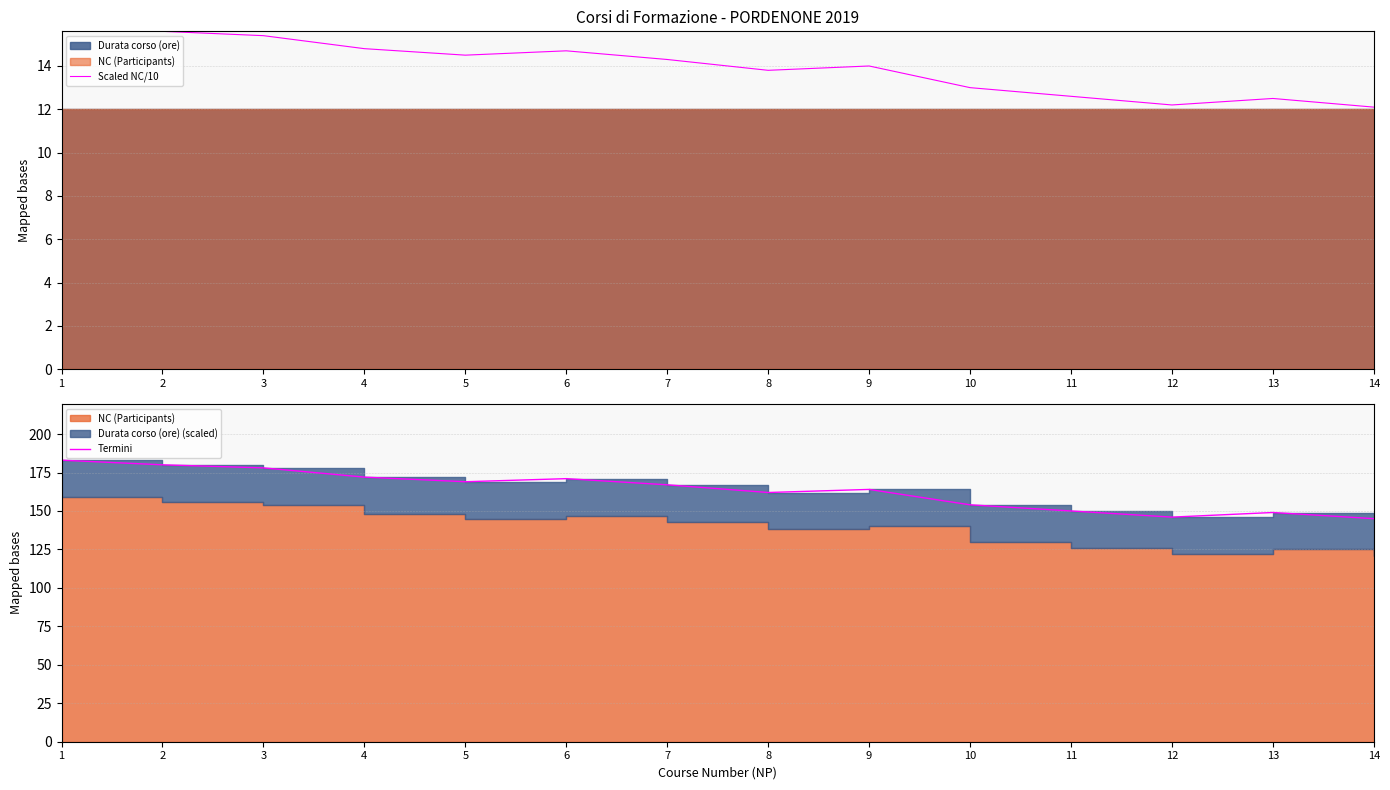

What is the maximum value shown in the chart?

183.0